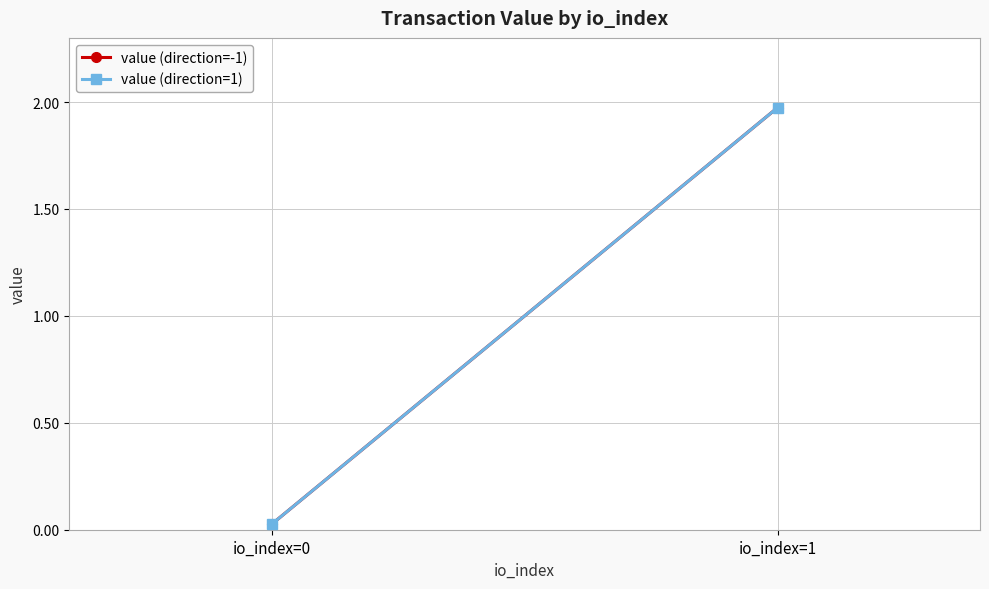

Which series has the largest total across all categories?

value (direction=-1)